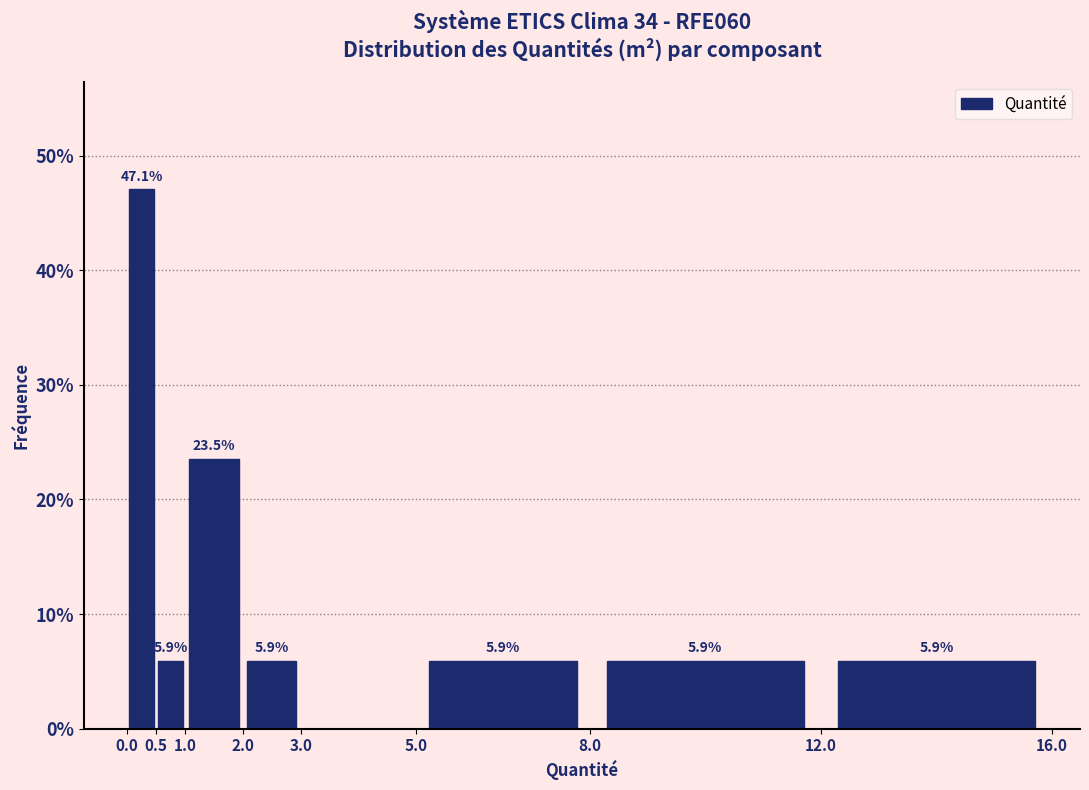

Which range on the x-axis has the tallest bar?

0.0 to 0.5